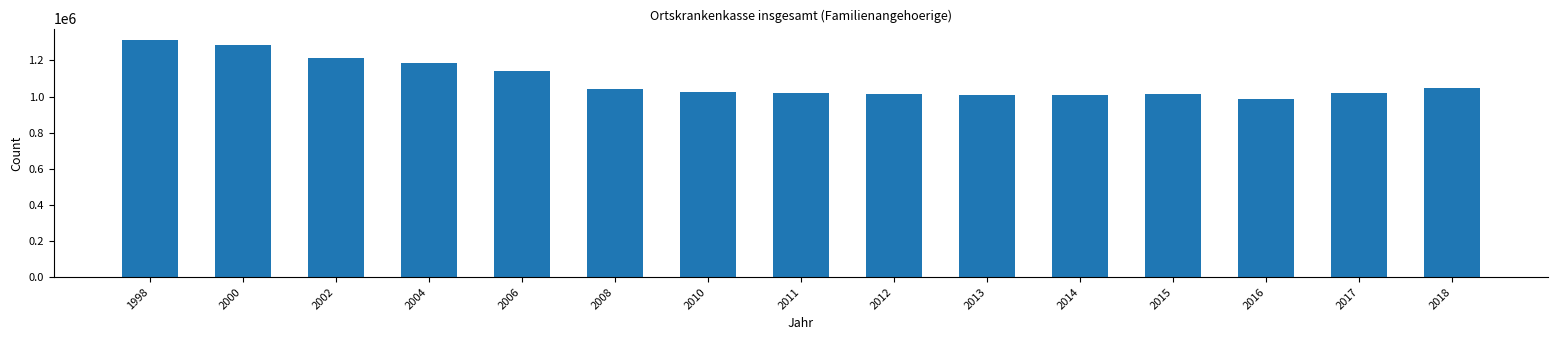

The value at 1998 is 1310874. True or false?

True